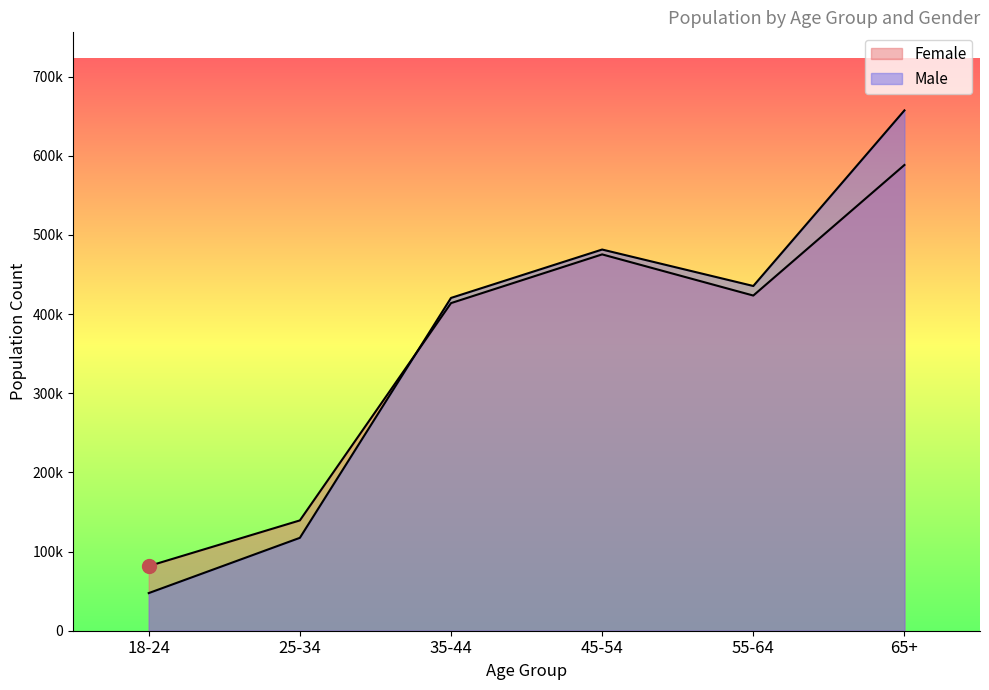

What position from the left is 55-64?

5